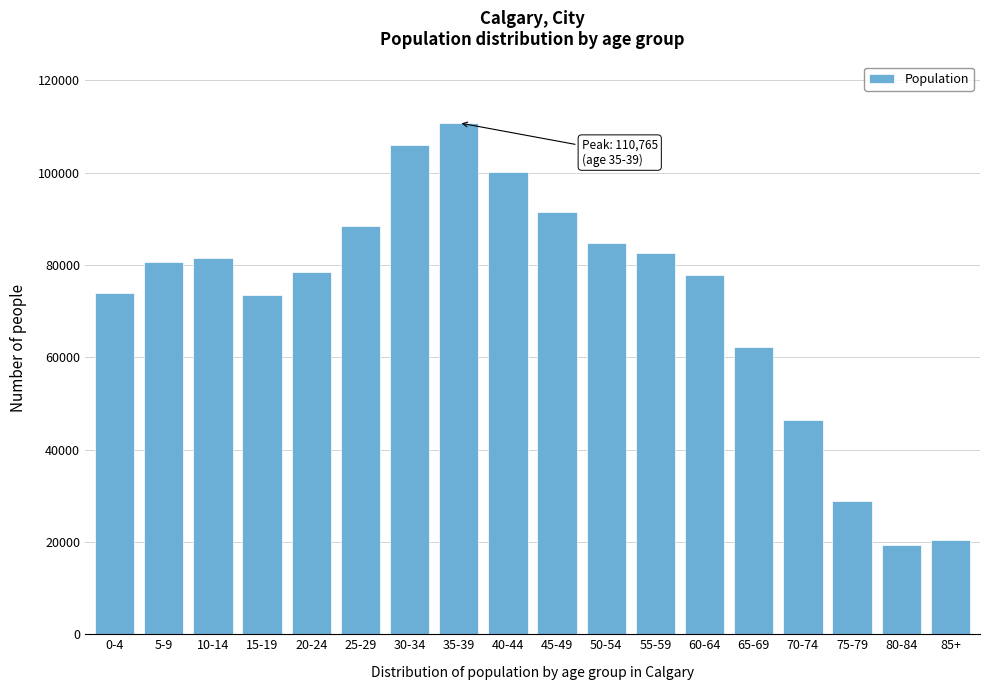

The value at 25-29 is 35404. True or false?

False